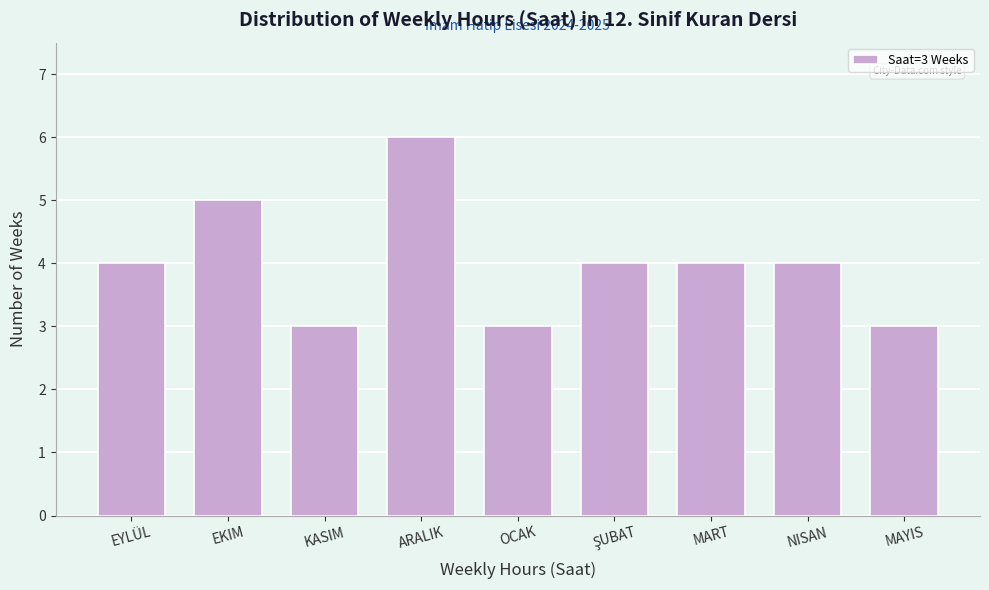

Reading right to left, extract all data points from this chart.

3	4	4	4	3	6	3	5	4